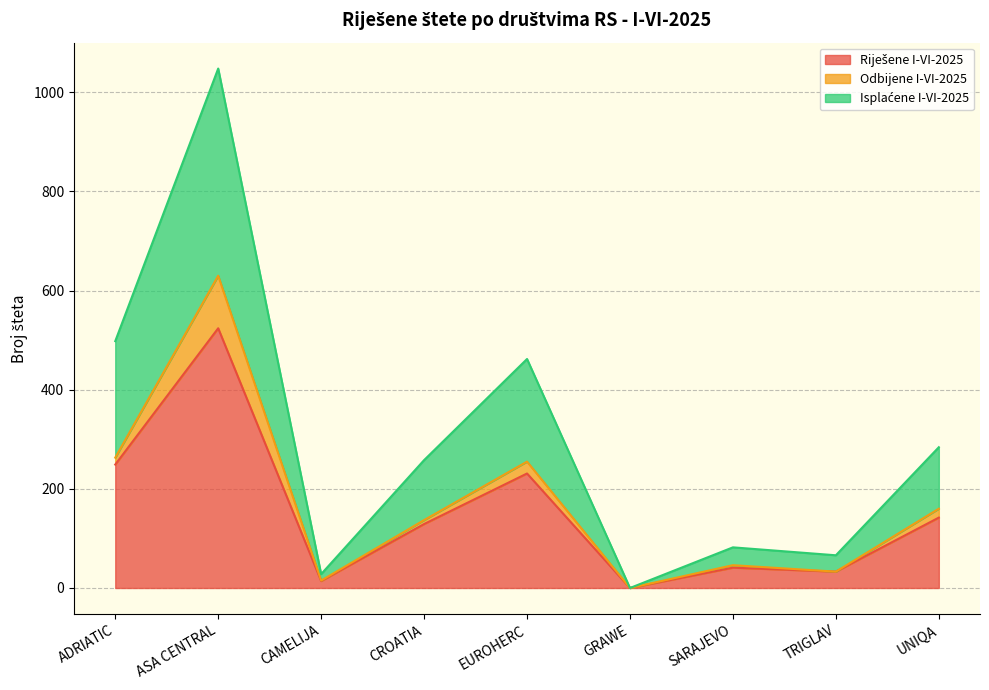

The Riješene I-VI-2025 series shows 6 at CAMELIJA. True or false?

False